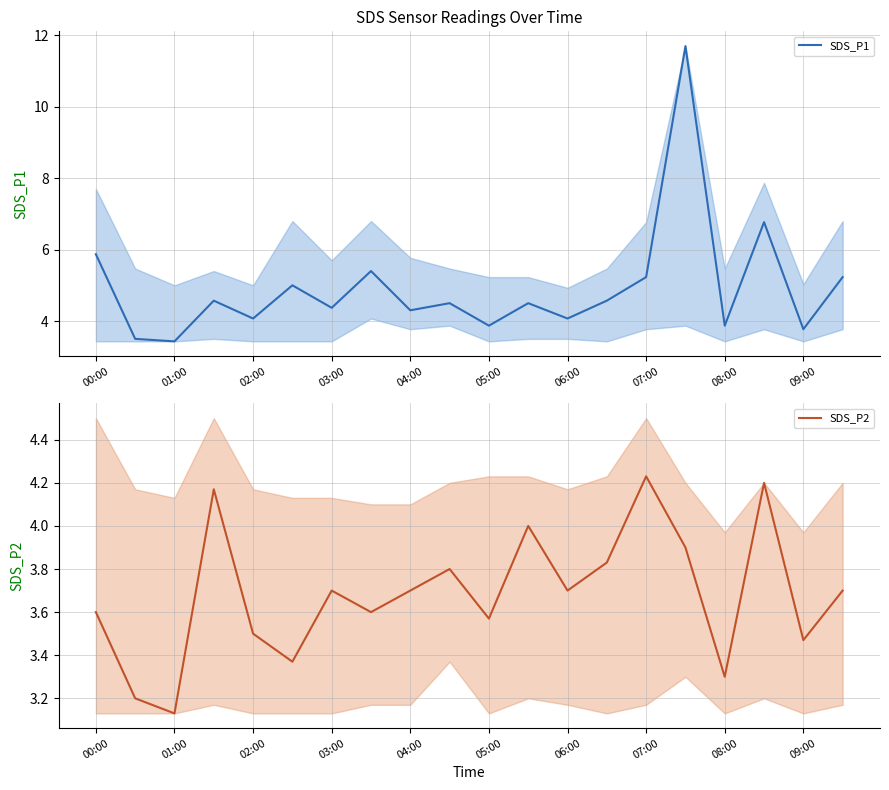

Where is SDS_P2 nearest to the value 3?

01:00